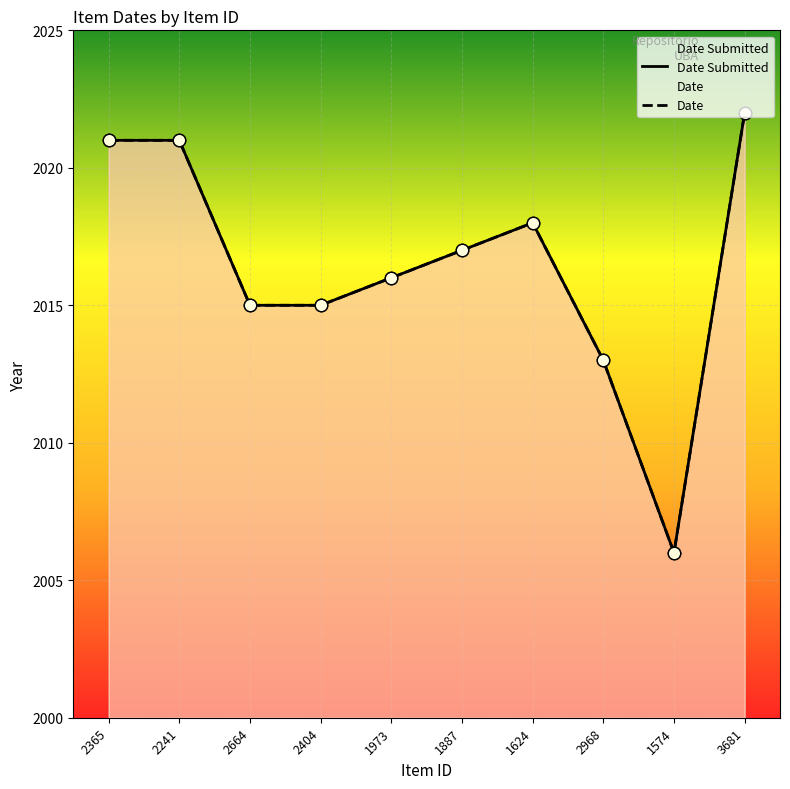

What is the total value across all series at 2241?

4042